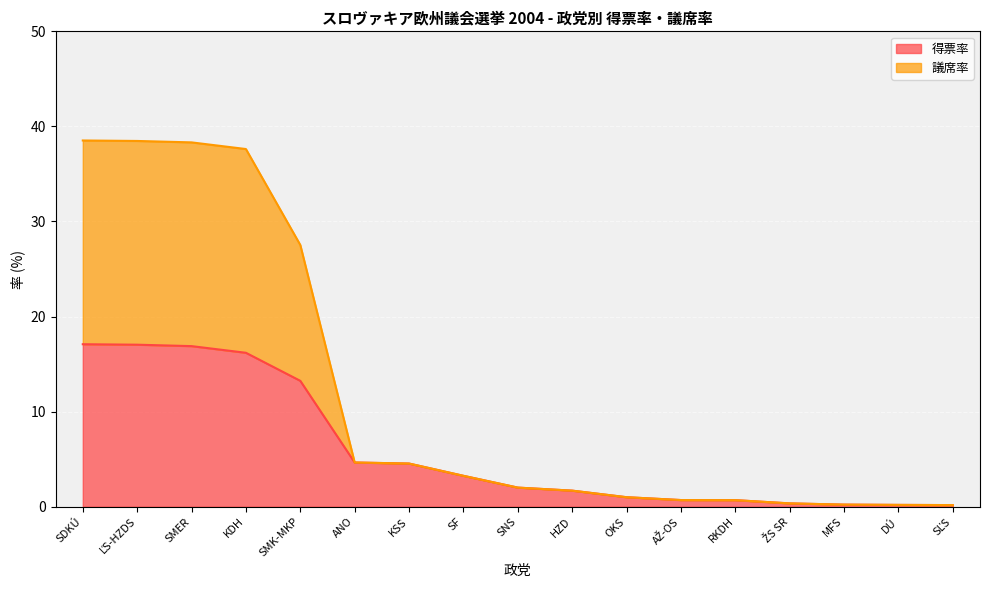

The 議席率 series shows 4.5 at KSS. True or false?

True